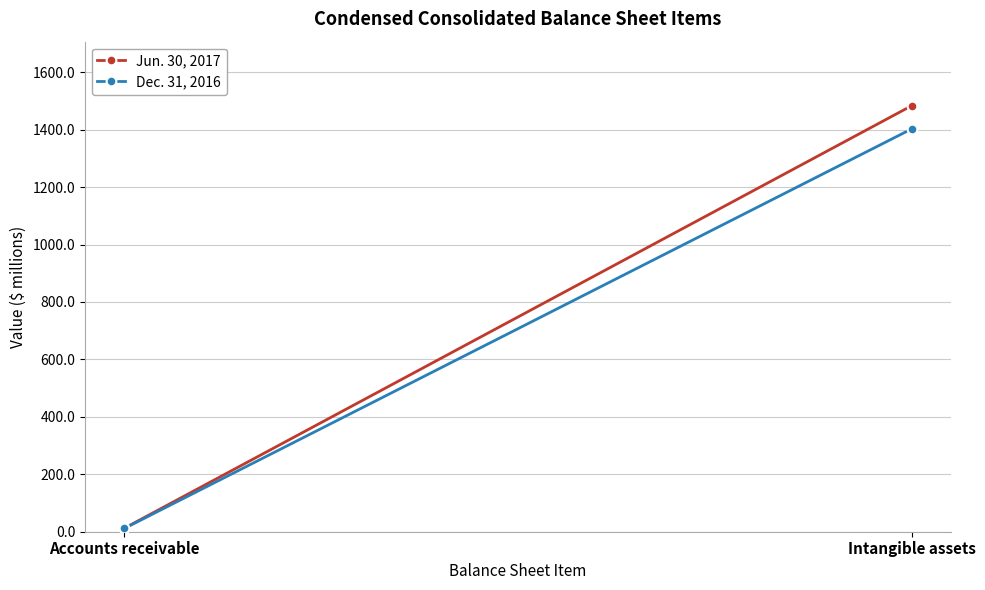

How many lines are shown in the chart?

2